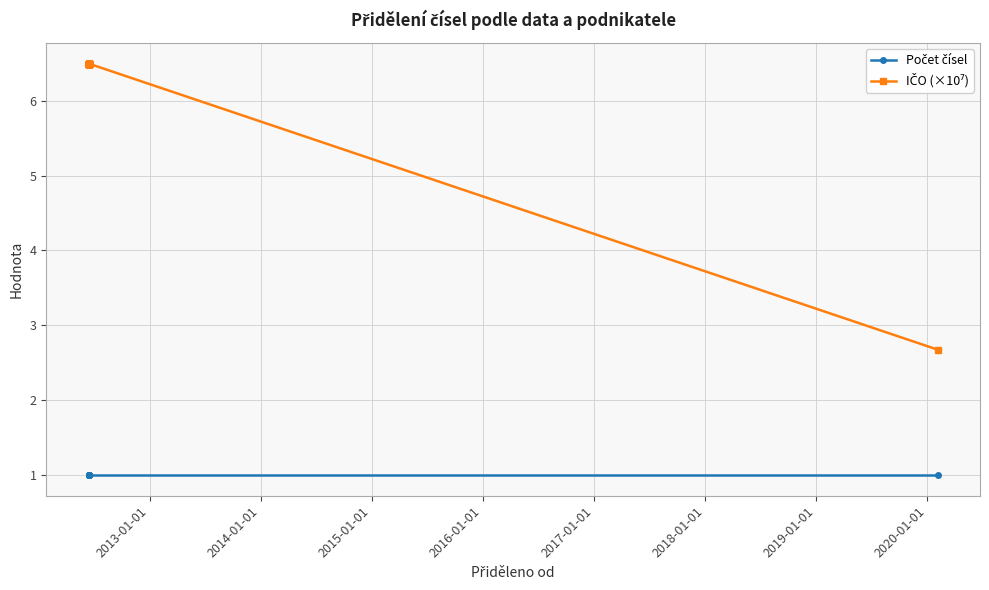

List the series in order of their overall mean, lowest first.

Počet čísel, IČO (×10⁷)